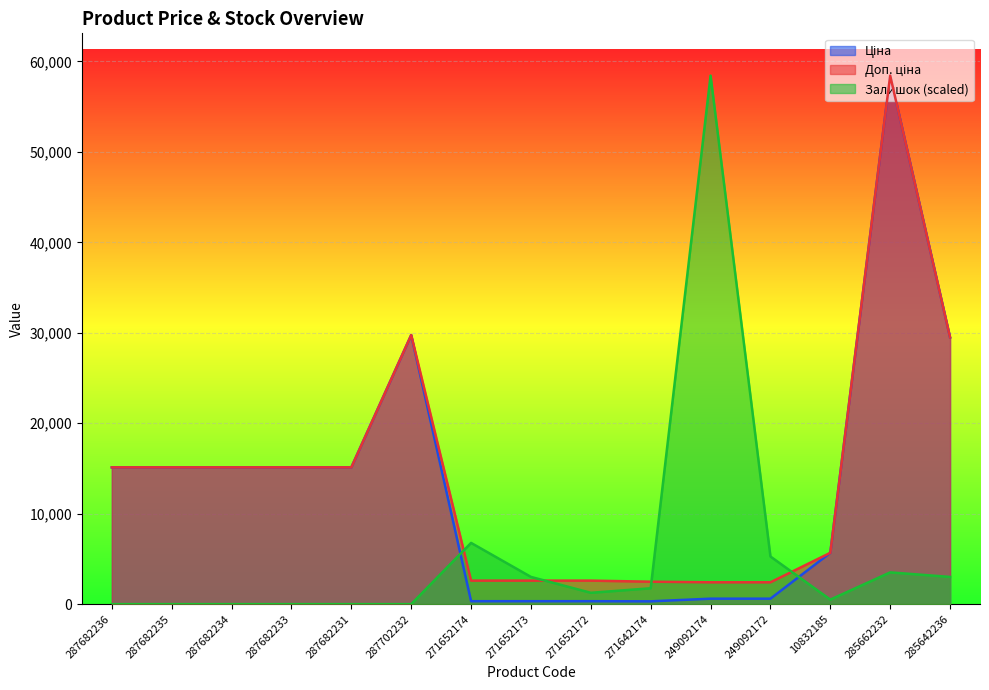

Reading left to right, transcribe all the data shown in this chart.

Ціна: 15120.0	15120.0	15120.0	15120.0	15120.0	29747.2	324.8	324.8	324.8	310.3	603.7	603.7	5673.8	58426.5	29491.5
Доп. ціна: 15120.0	15120.0	15120.0	15120.0	15120.0	29747.2	2598.3	2598.3	2598.3	2482.4	2414.8	2414.8	5673.8	58426.5	29491.5
Залишок: 0.0	0.0	0.0	0.0	0.0	0.0	6770.5	3009.1	1253.8	1755.3	58426.5	5265.9	501.5	3510.6	3009.1